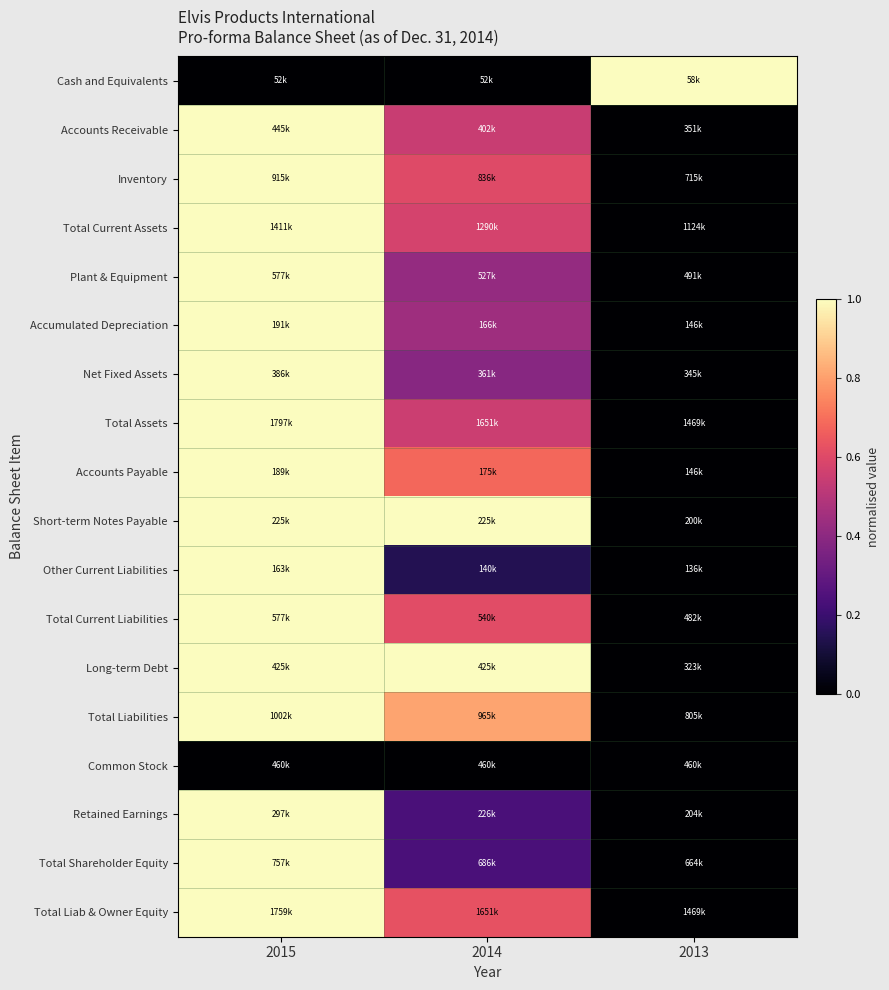

Reading left to right, what are all the values shown in this chart?

Cash and Equivalents: 2015=0.0	2014=0.0	2013=1.0
Accounts Receivable: 2015=1.0	2014=0.5	2013=0.0
Inventory: 2015=1.0	2014=0.6	2013=0.0
Total Current Assets: 2015=1.0	2014=0.6	2013=0.0
Plant & Equipment: 2015=1.0	2014=0.4	2013=0.0
Accumulated Depreciation: 2015=1.0	2014=0.4	2013=0.0
Net Fixed Assets: 2015=1.0	2014=0.4	2013=0.0
Total Assets: 2015=1.0	2014=0.6	2013=0.0
Accounts Payable: 2015=1.0	2014=0.7	2013=0.0
Short-term Notes Payable: 2015=1.0	2014=1.0	2013=0.0
Other Current Liabilities: 2015=1.0	2014=0.1	2013=0.0
Total Current Liabilities: 2015=1.0	2014=0.6	2013=0.0
Long-term Debt: 2015=1.0	2014=1.0	2013=0.0
Total Liabilities: 2015=1.0	2014=0.8	2013=0.0
Common Stock: 2015=0.0	2014=0.0	2013=0.0
Retained Earnings: 2015=1.0	2014=0.2	2013=0.0
Total Shareholder Equity: 2015=1.0	2014=0.2	2013=0.0
Total Liab & Owner Equity: 2015=1.0	2014=0.6	2013=0.0